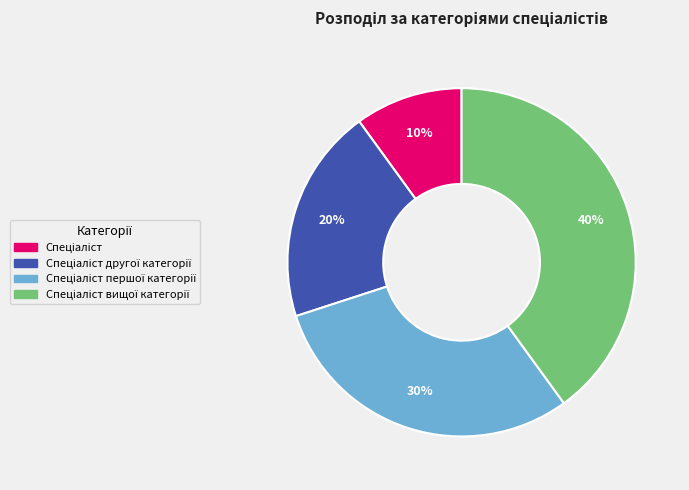

Is there a majority slice in this chart?

No